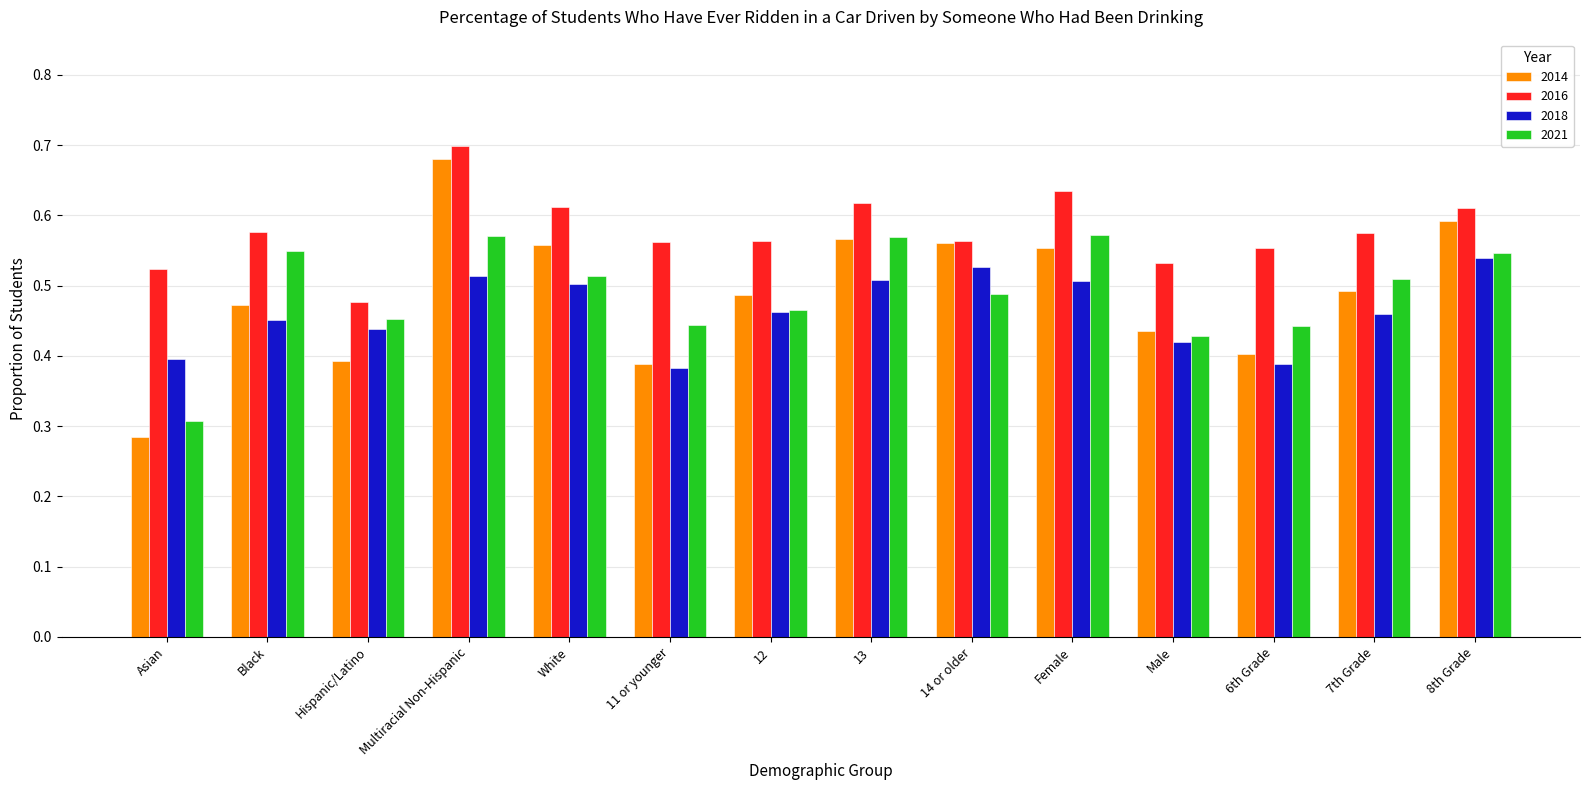

What is the label of the 12th bar from the right?

Hispanic/Latino